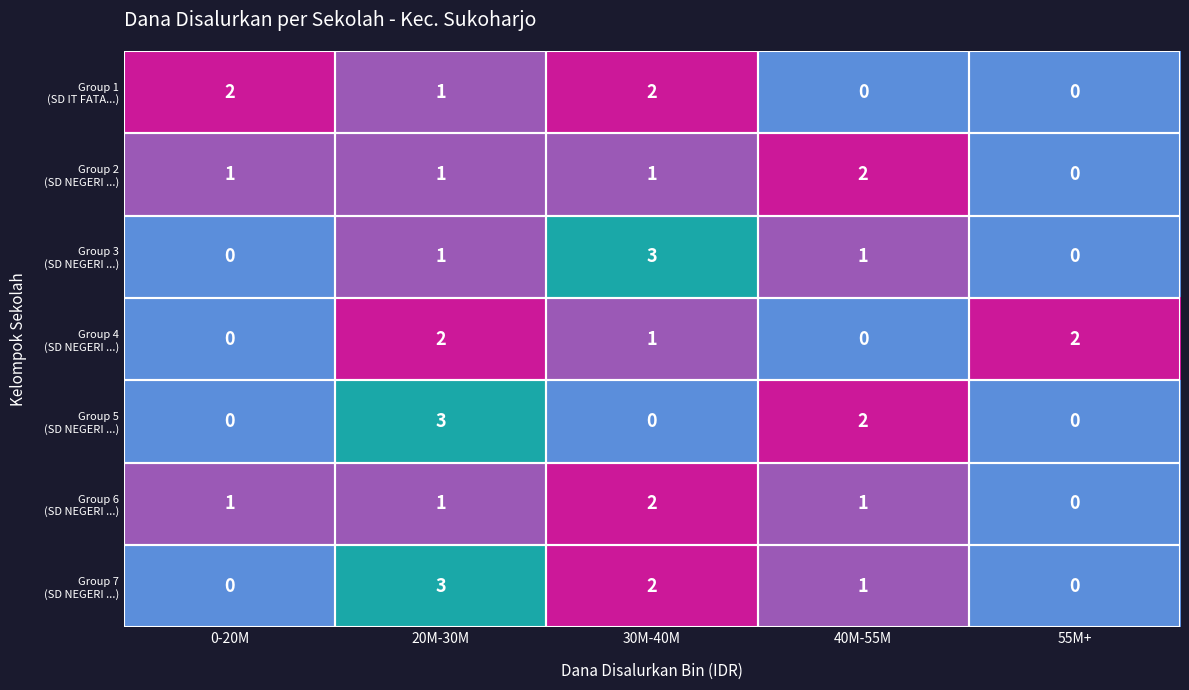

What is the total value across all series at 20M-30M?

12